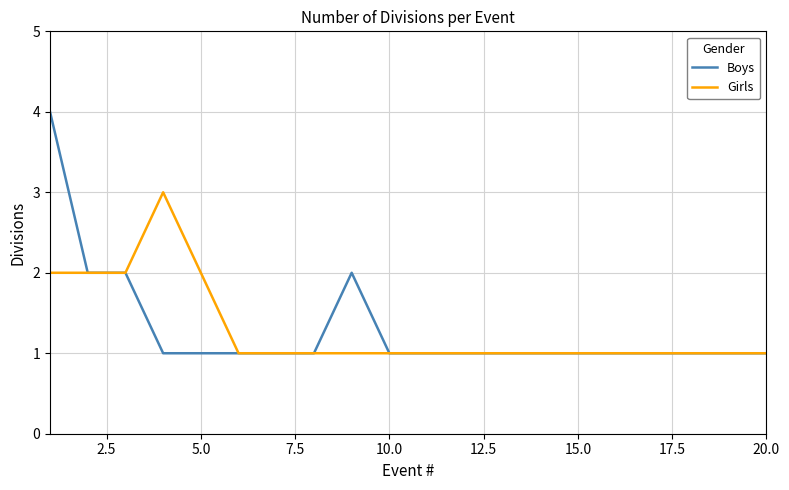

What is the greatest value displayed?

4